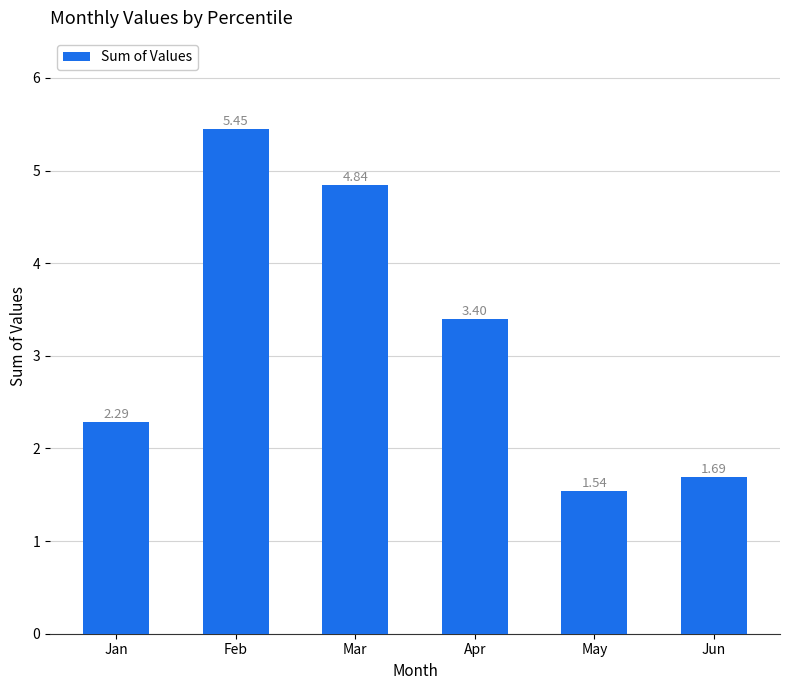

What is the change in value from Feb to Mar?

-0.6